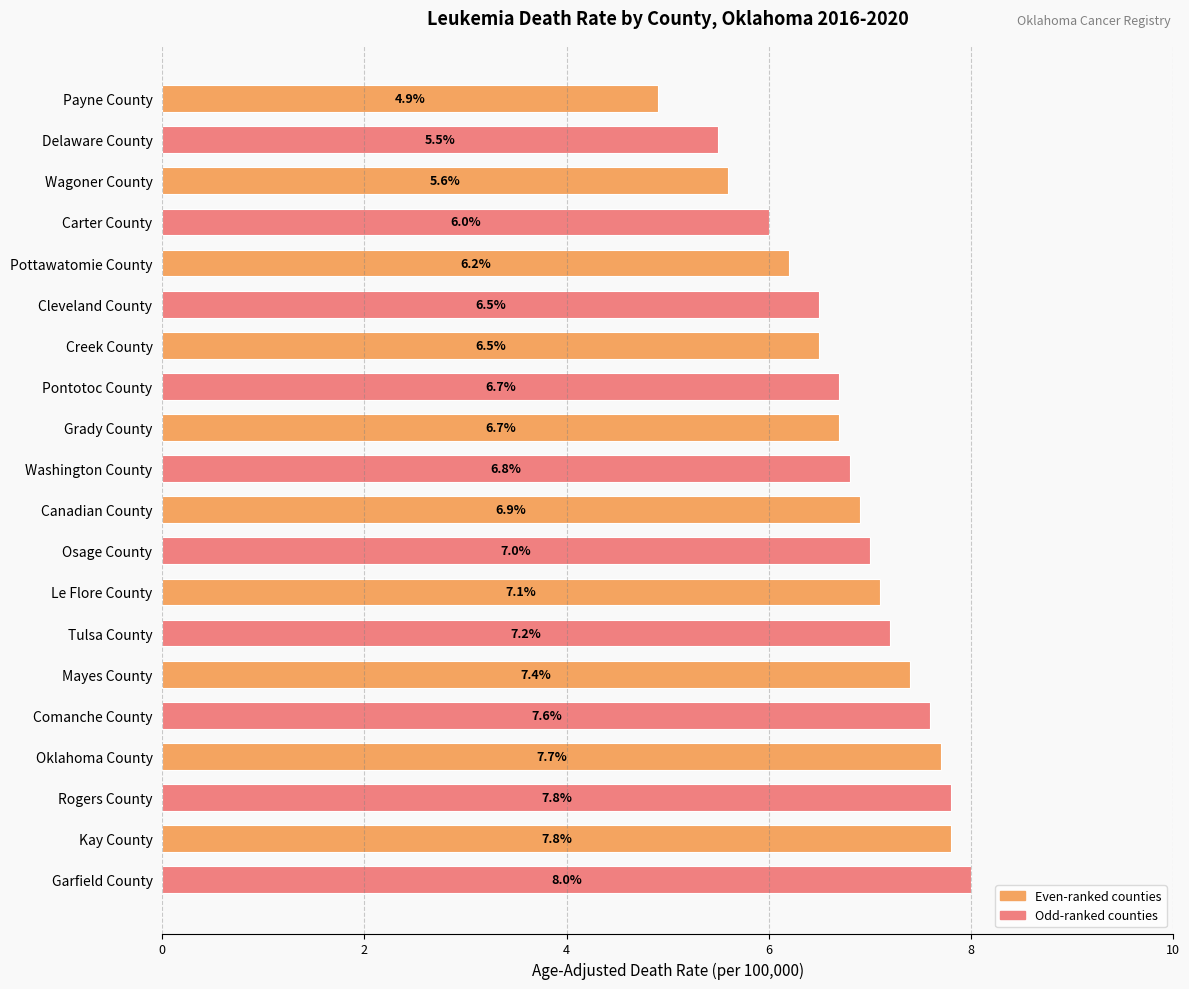

Count the number of categories in the chart.

20